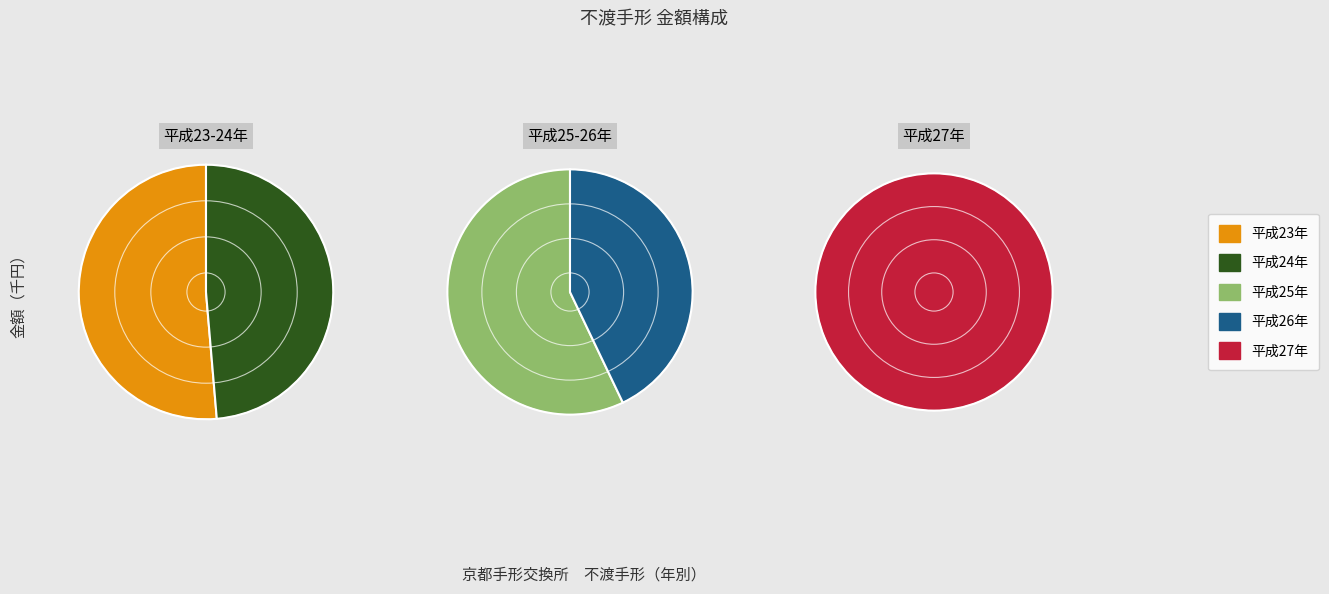

To the nearest percent, what is the average slice percentage?

20%